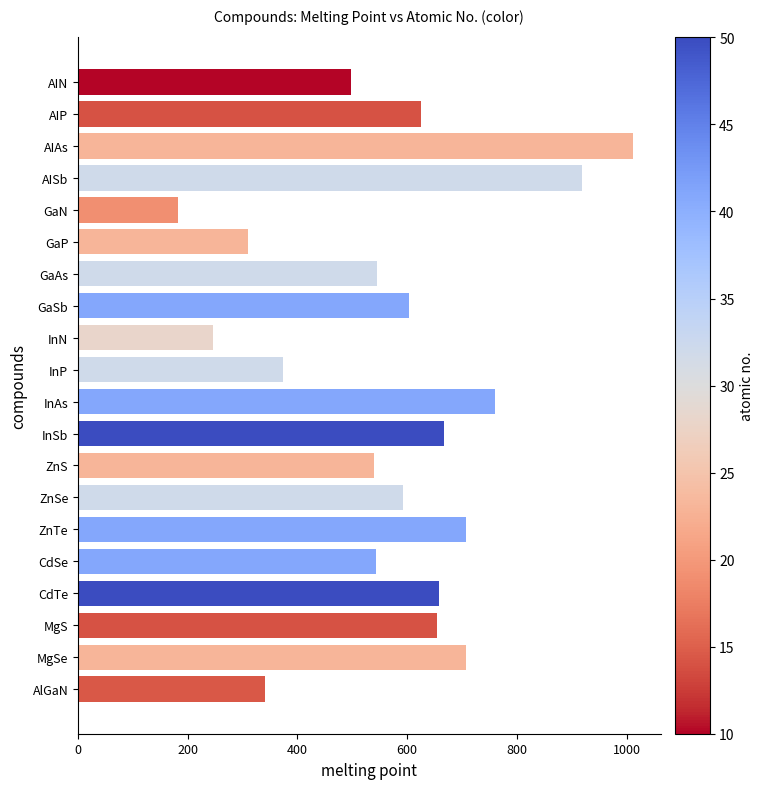

The chart shows a value of 603.0 at GaSb. True or false?

True